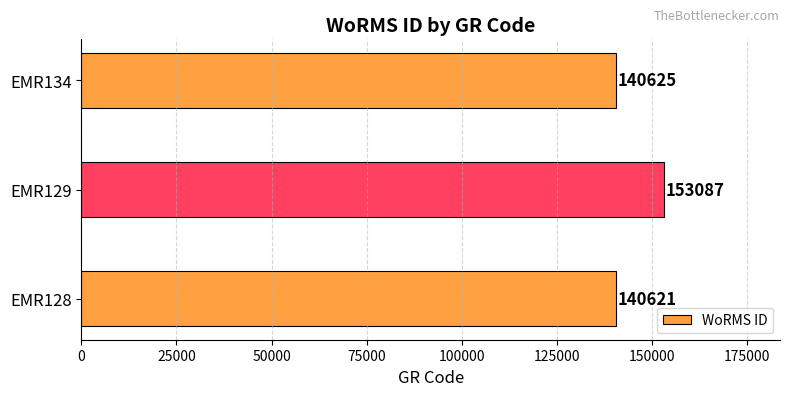

Is it true that the value at EMR134 is 140625?

True